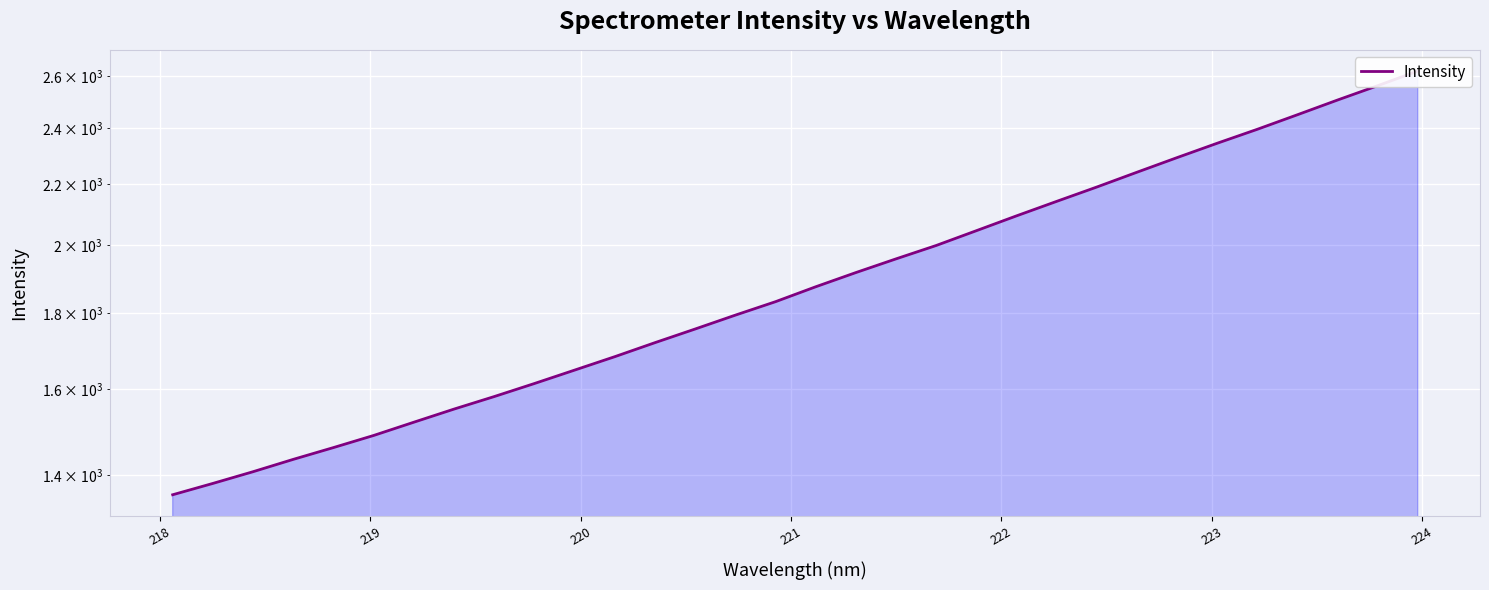

How many values are below 1875?

16